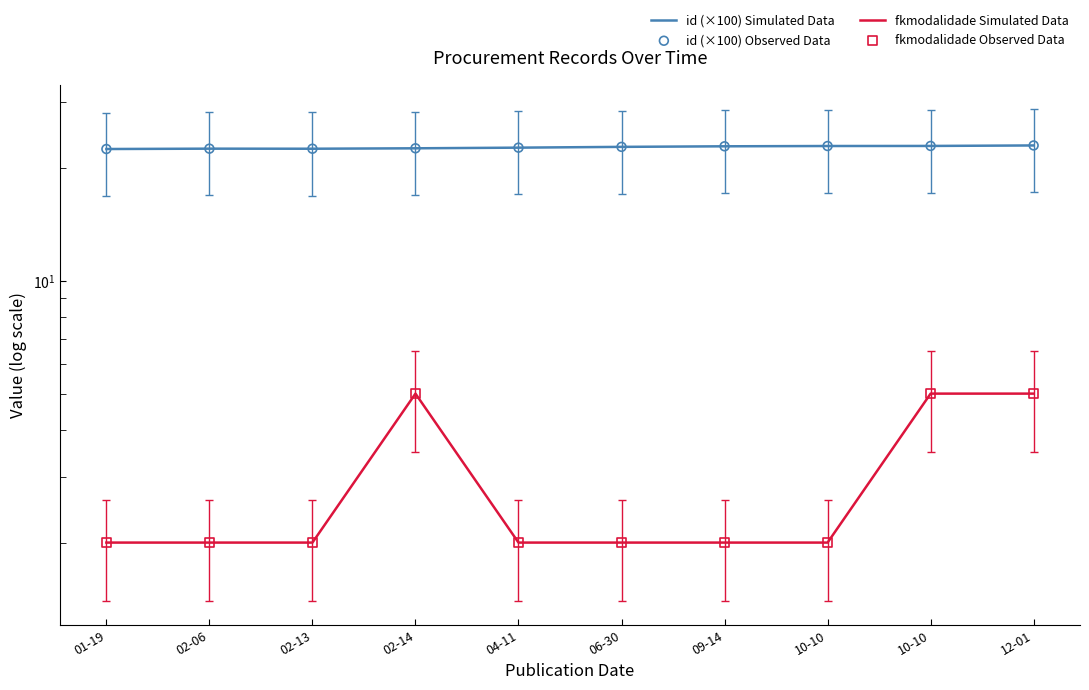

Is the value of fkmodalidade Observed Data at 09-14 greater than the value of fkmodalidade Simulated Data at 01-19?

No